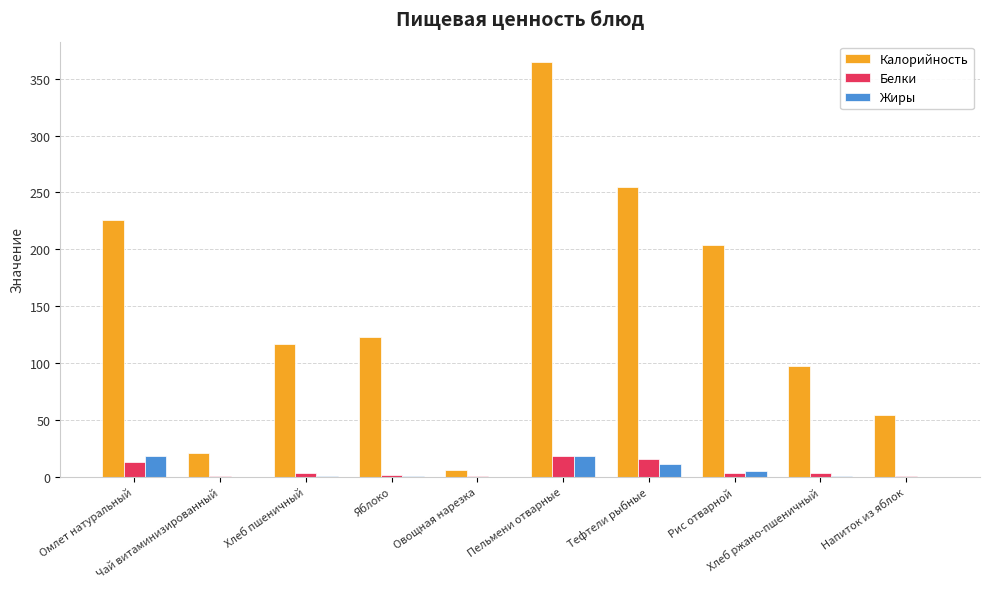

What is the difference between the Жиры values at Напиток из яблок and Тефтели рыбные?

10.8